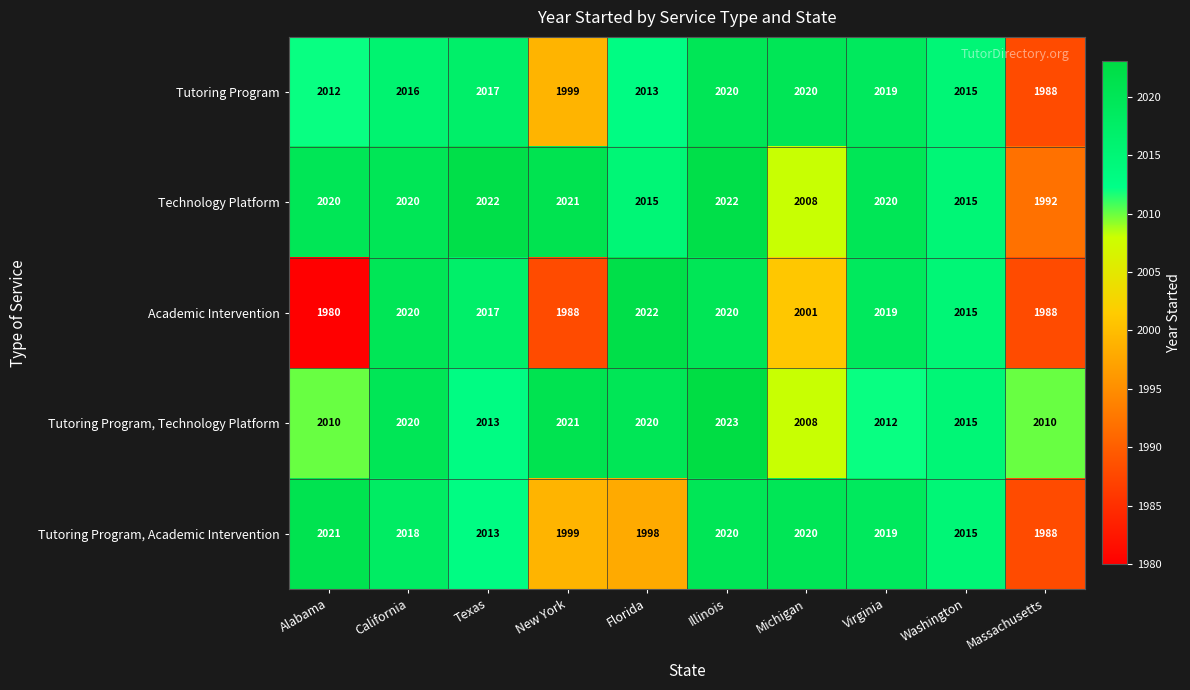

The value of Tutoring Program, Academic Intervention at Texas is 2727. True or false?

False